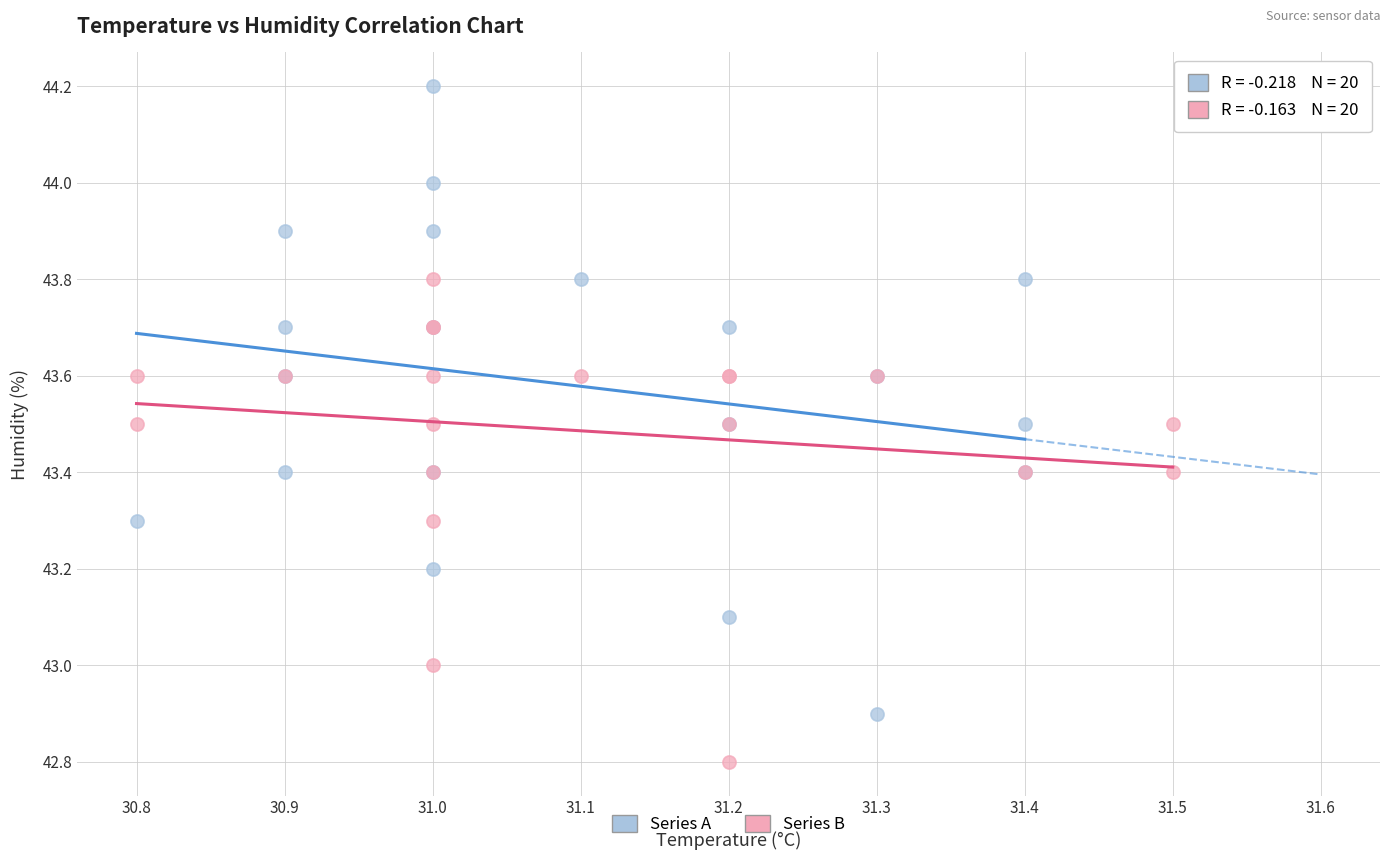

Which series reaches the maximum Y coordinate?

Series A